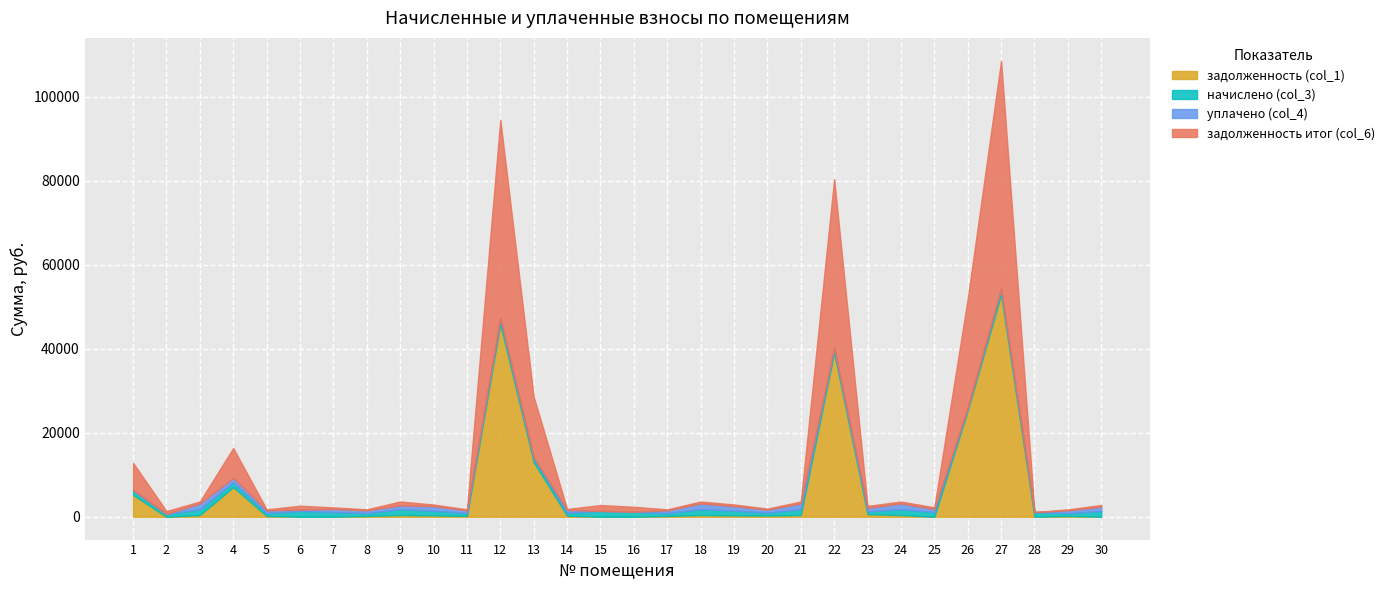

Which series has the largest range (max minus min)?

задолженность итог (col_6)